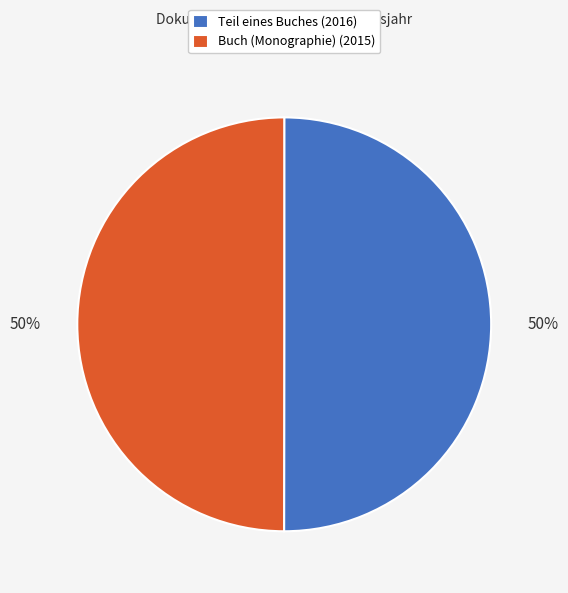

How many slices are in this pie chart?

2